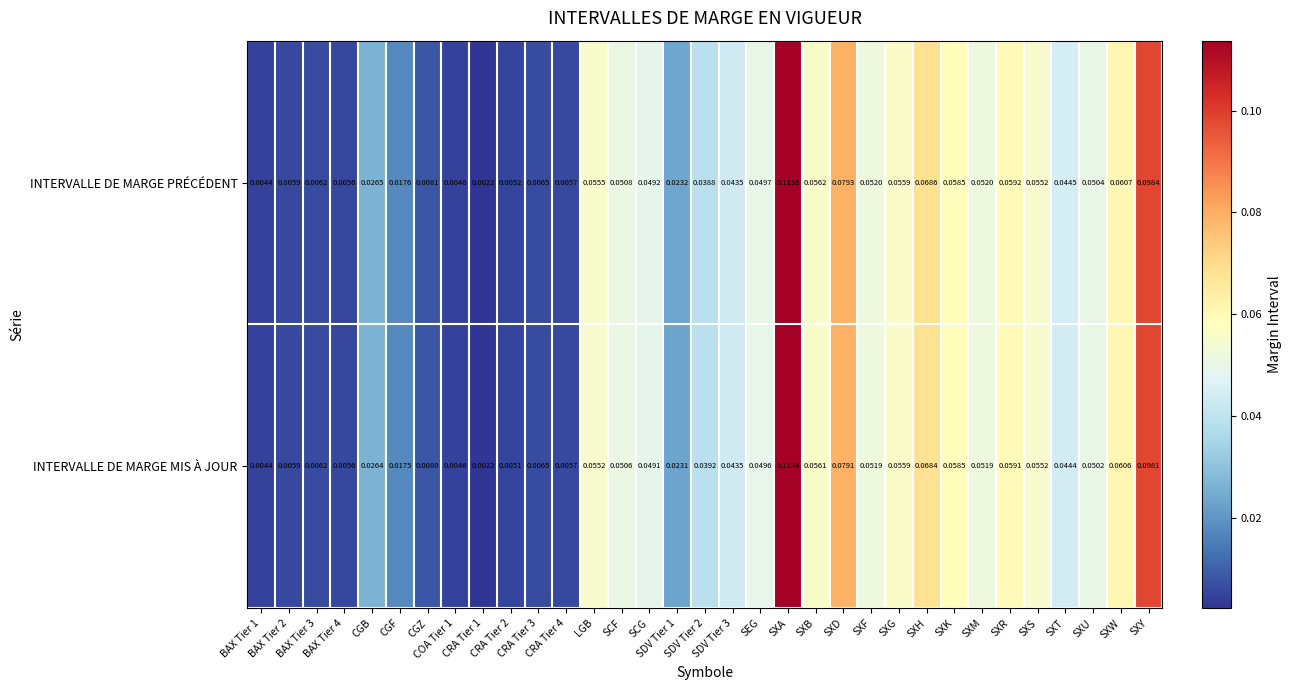

Which series has the widest spread of values?

INTERVALLE DE MARGE PRÉCÉDENT